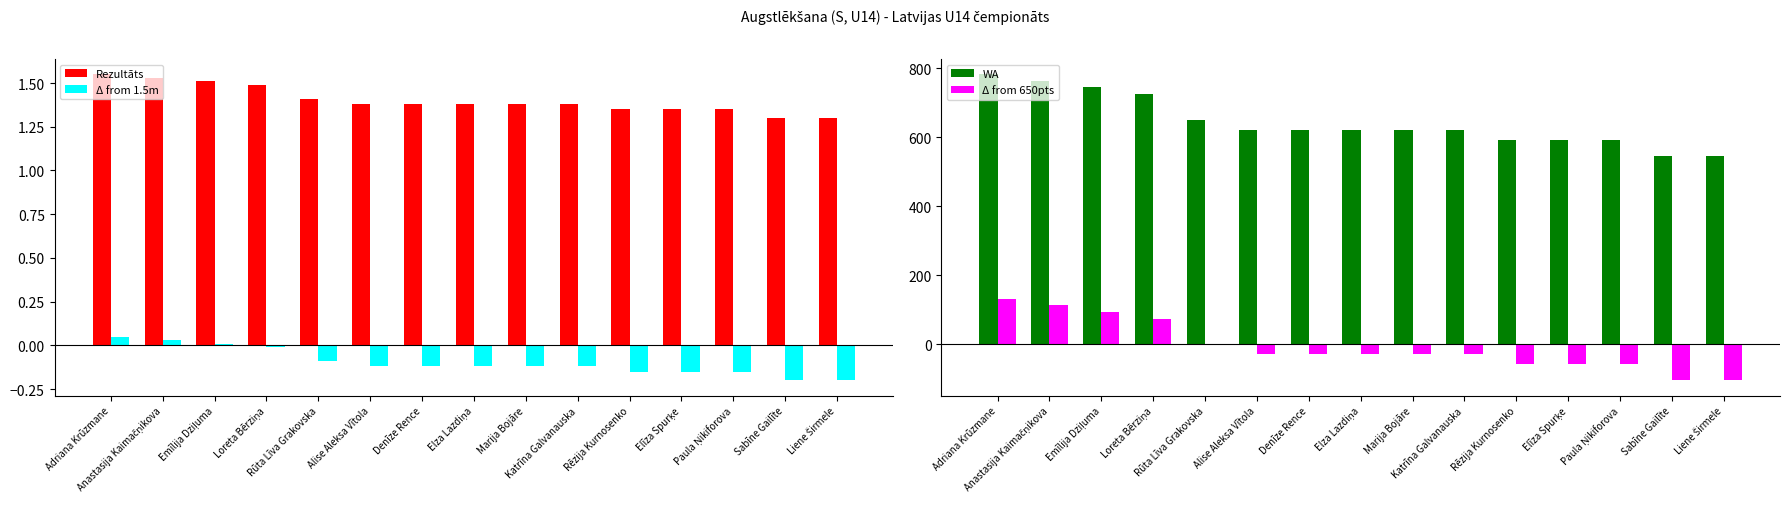

How many values in Δ from 1.5m are below zero?

12